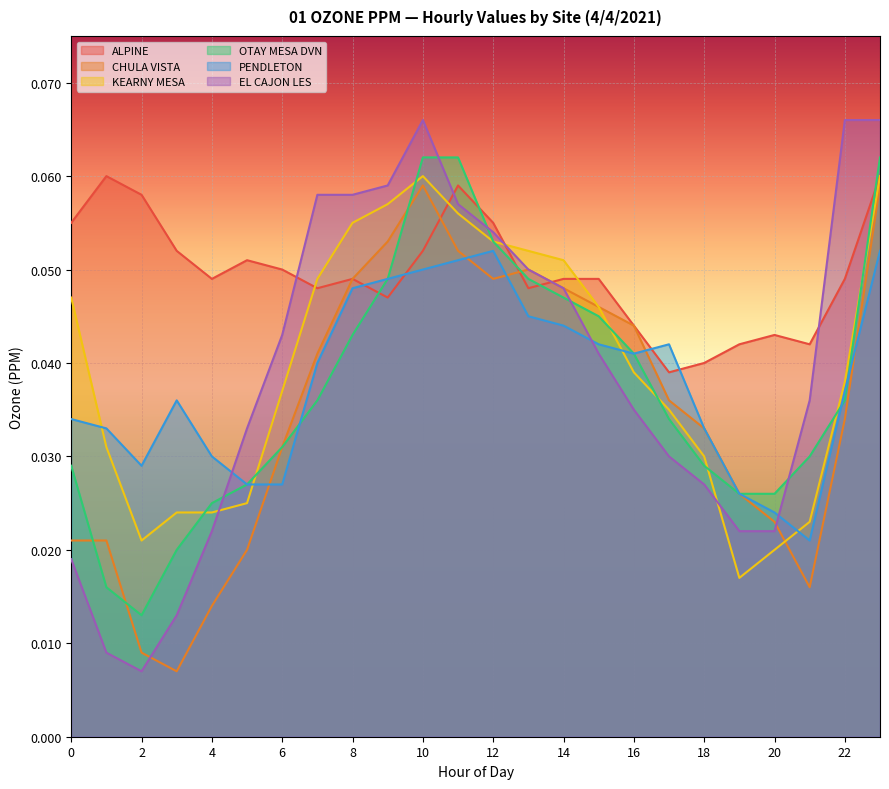

How many interior local valleys does the ALPINE series have?

6